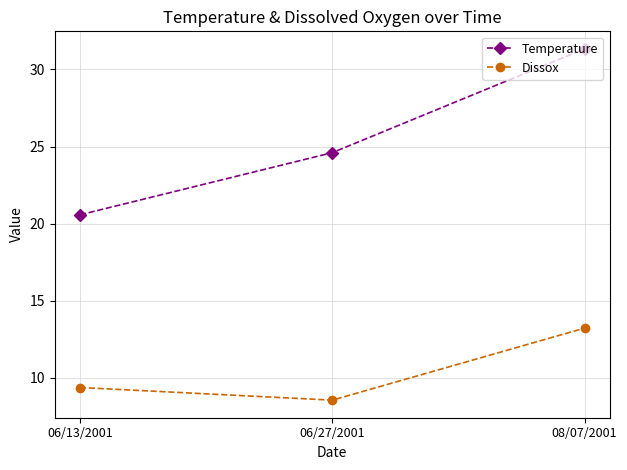

What is the label of the 3rd point from the right?

06/13/2001